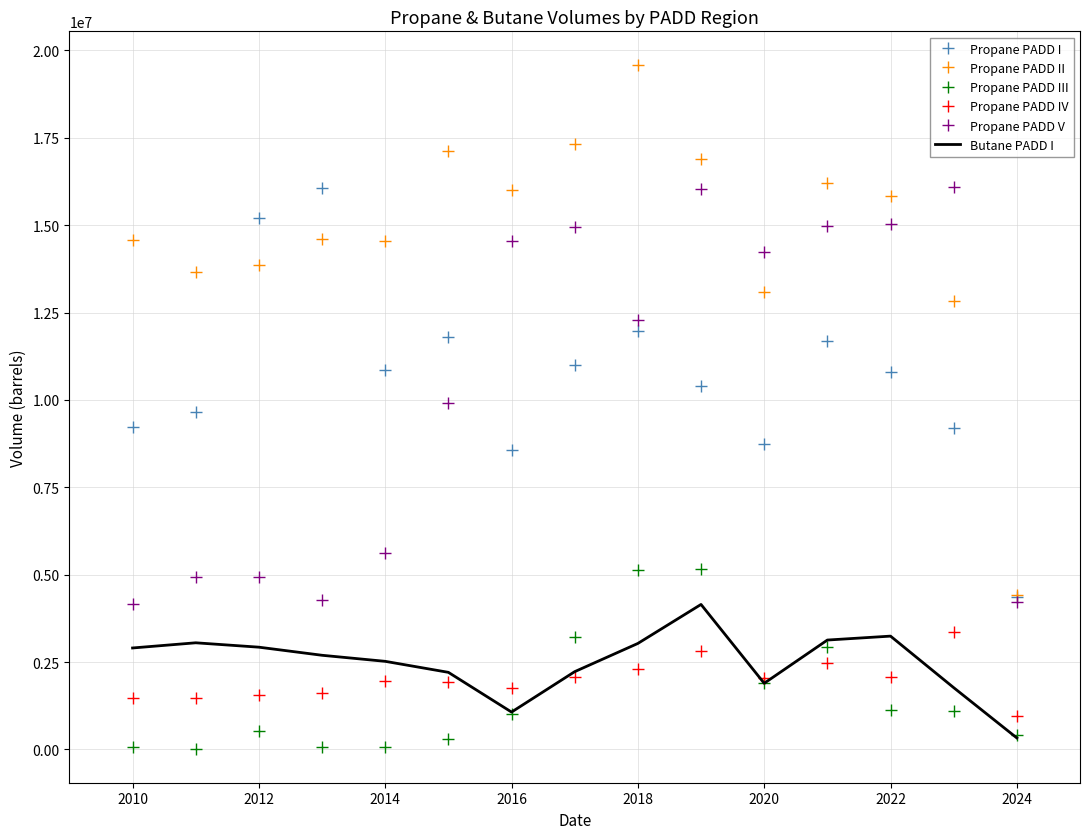

At how many categories does at least one series exceed 2354452?

15